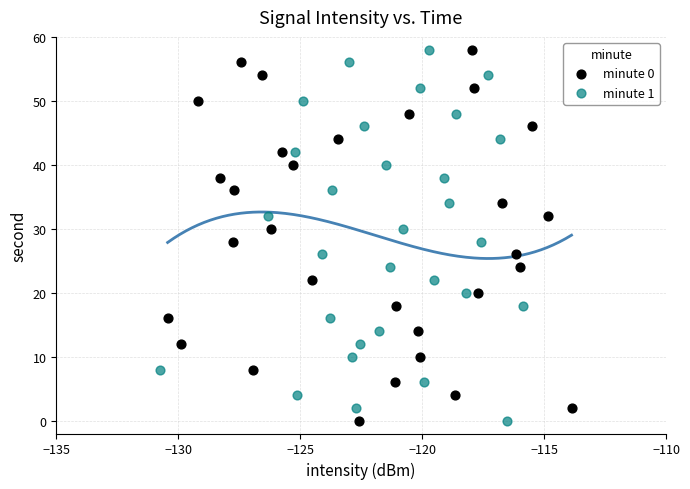

What are all the series names shown in the legend?

minute 0, minute 1